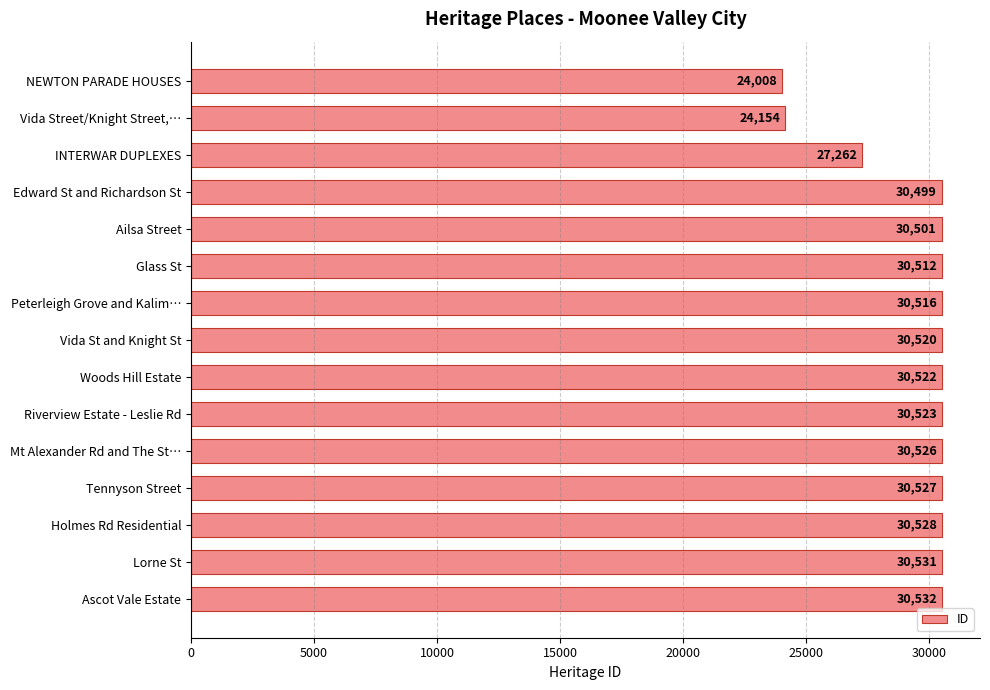

Where is the data nearest to the value 27270?

INTERWAR DUPLEXES